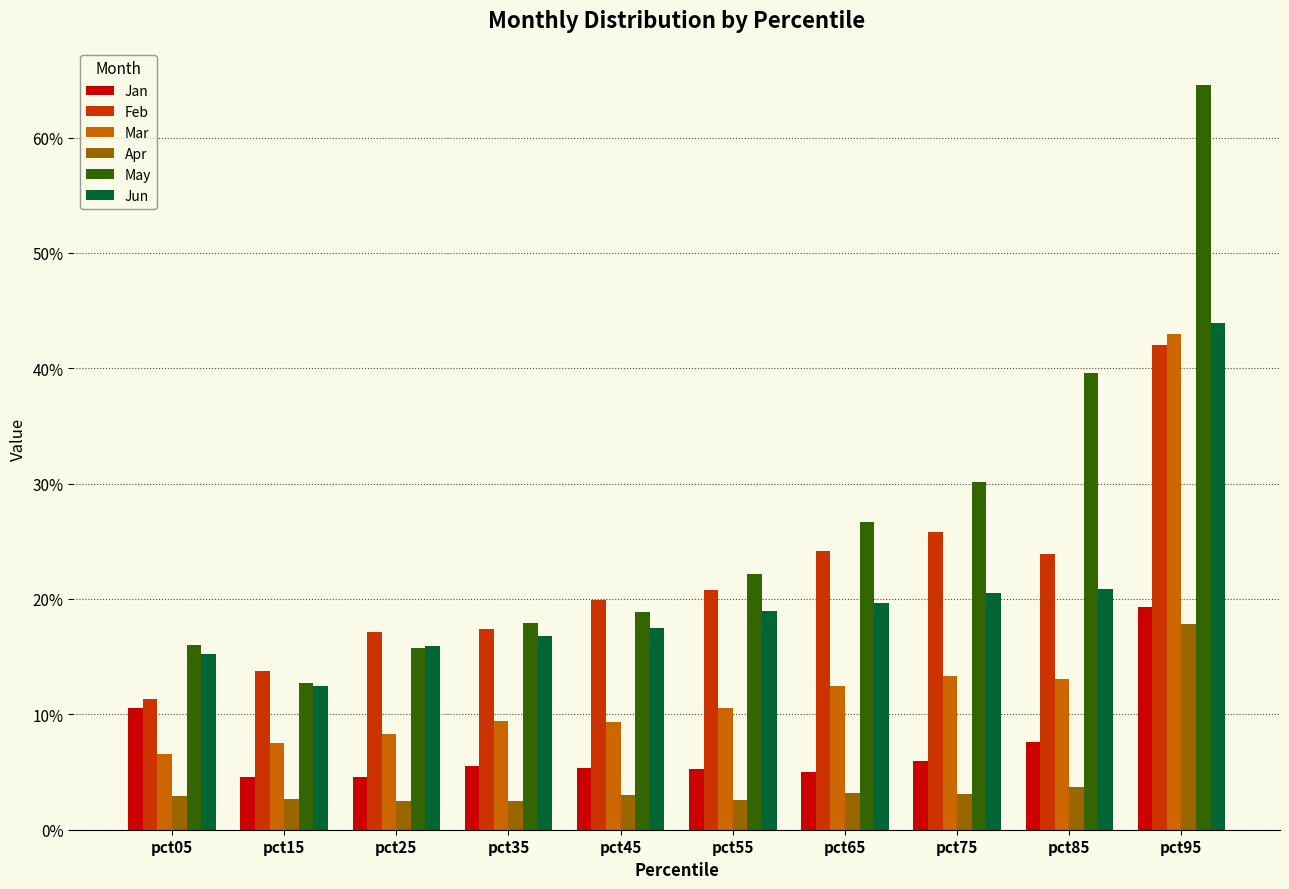

Are the bars horizontal?

No